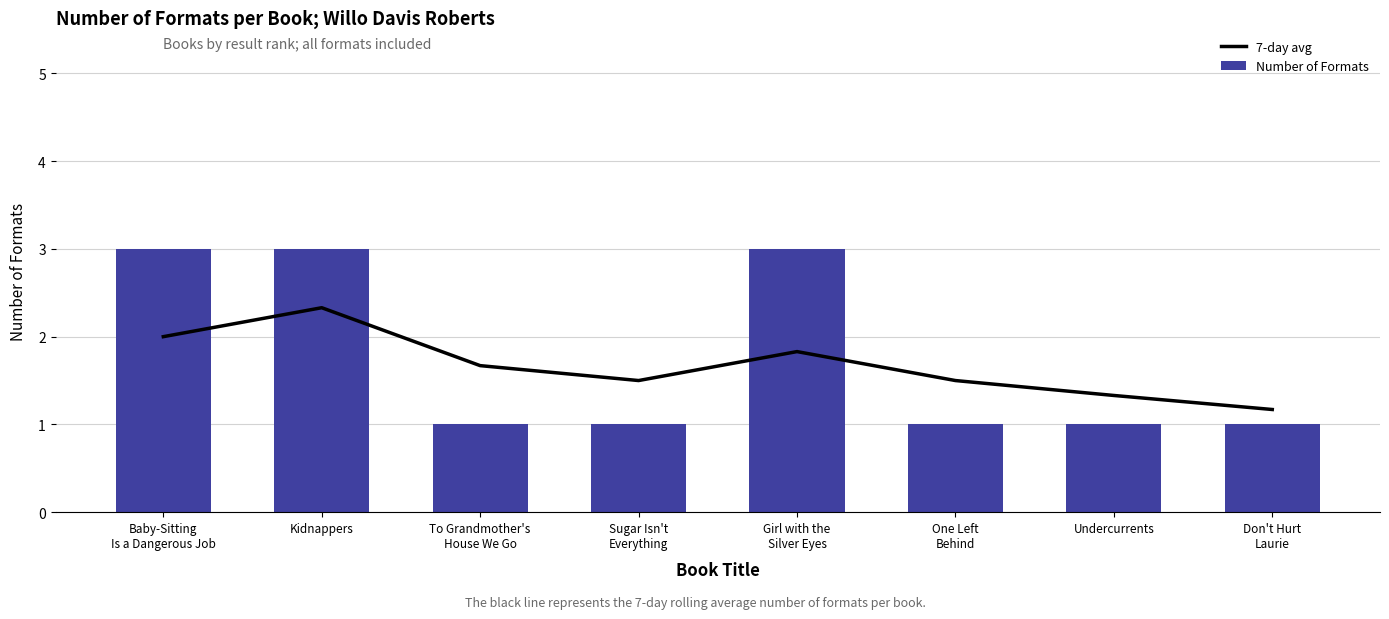

Reading left to right, what are all the values shown in this chart?

7-day avg: 2.0	2.3	1.7	1.5	1.8	1.5	1.3	1.2
Number of Formats: 3.0	3.0	1.0	1.0	3.0	1.0	1.0	1.0